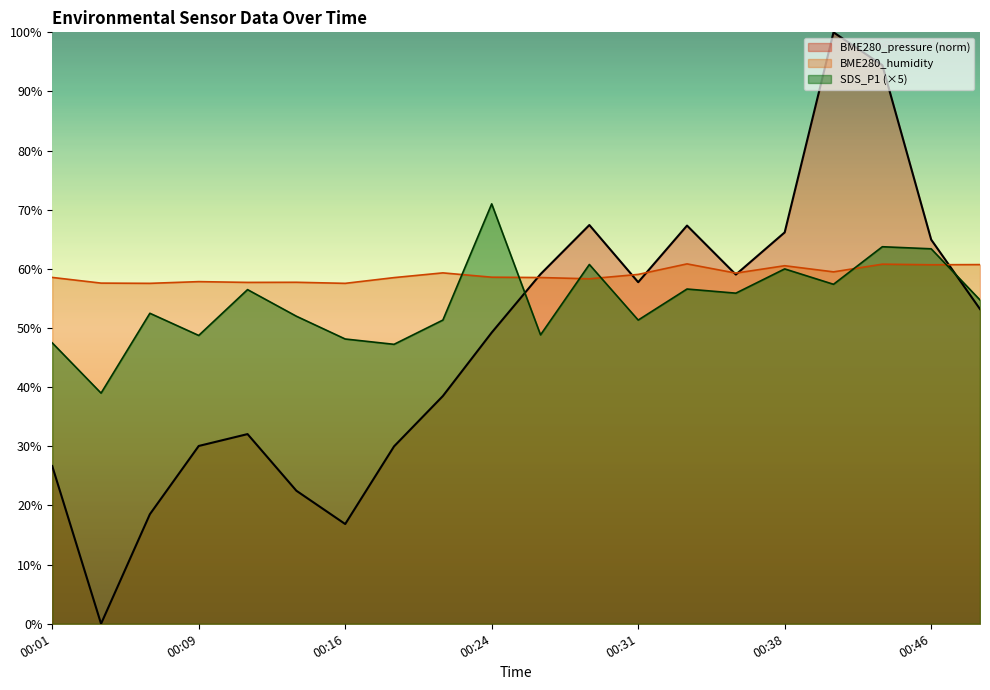

Is the value of BME280_humidity at 00:31 greater than the value of BME280_pressure at 00:11?

Yes